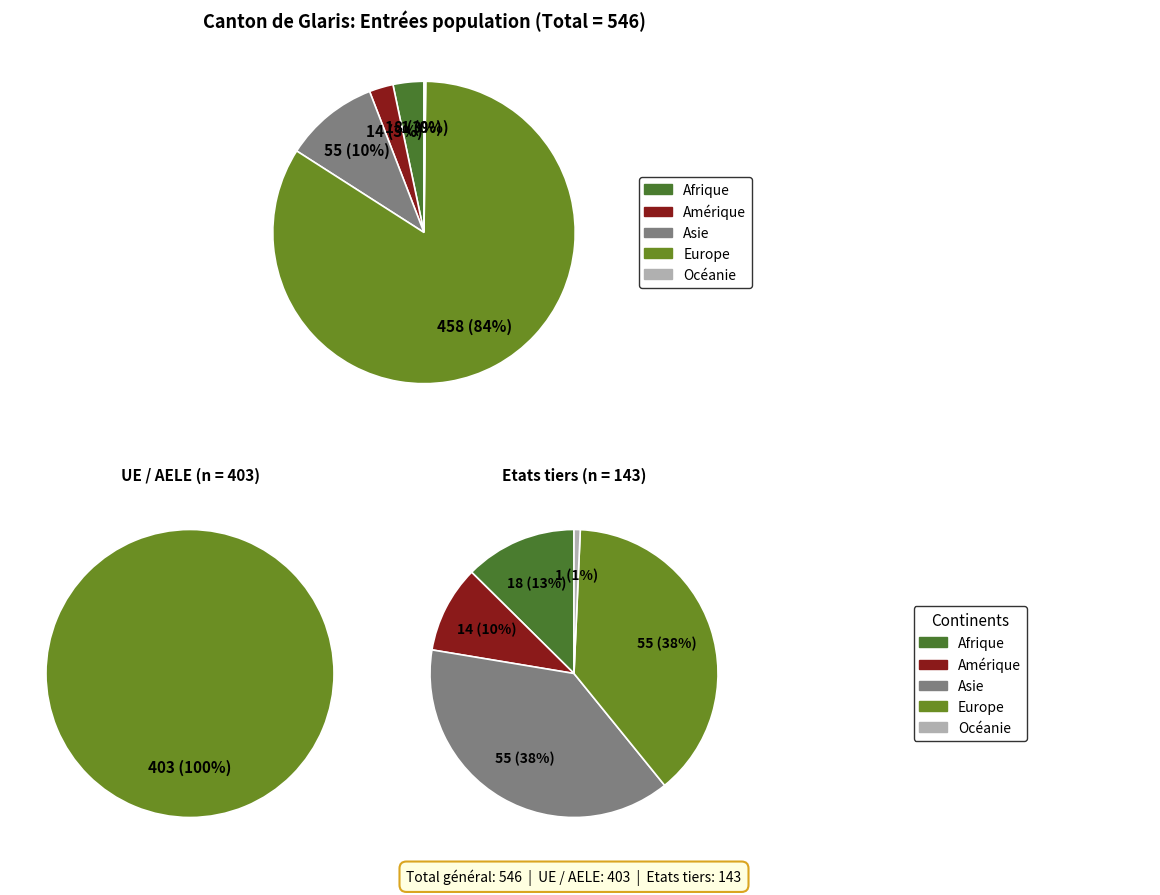

Is there a majority slice in this chart?

Yes